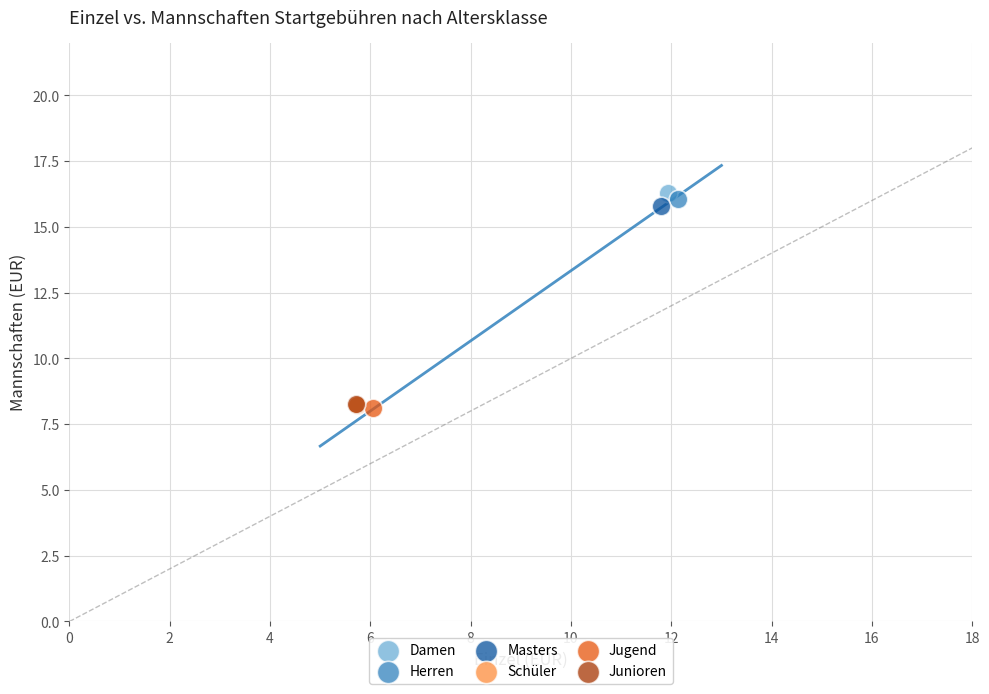

What are all the series names shown in the legend?

Damen, Herren, Masters, Schüler, Jugend, Junioren